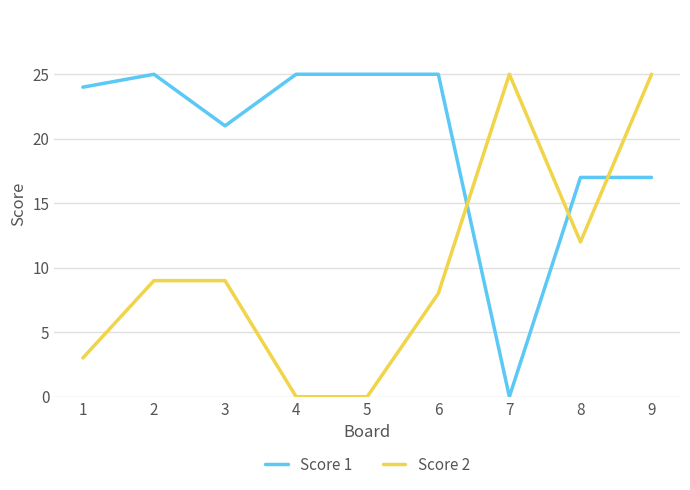

List the series in order of their overall mean, lowest first.

Score 2, Score 1